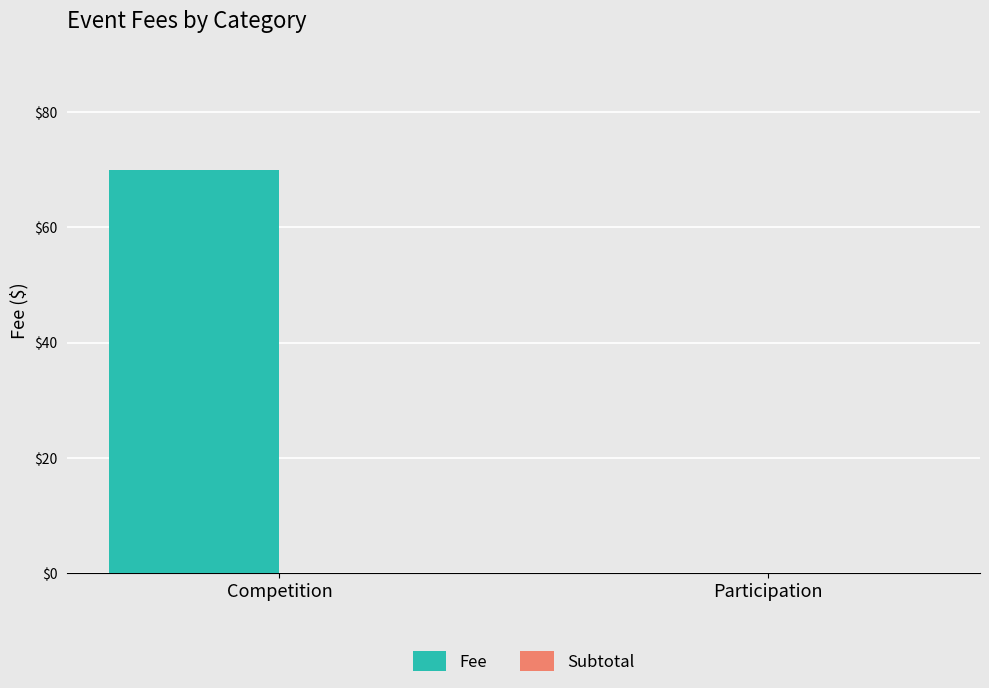

Reading left to right, list all the values displayed in this chart.

Competition=70	Participation=0